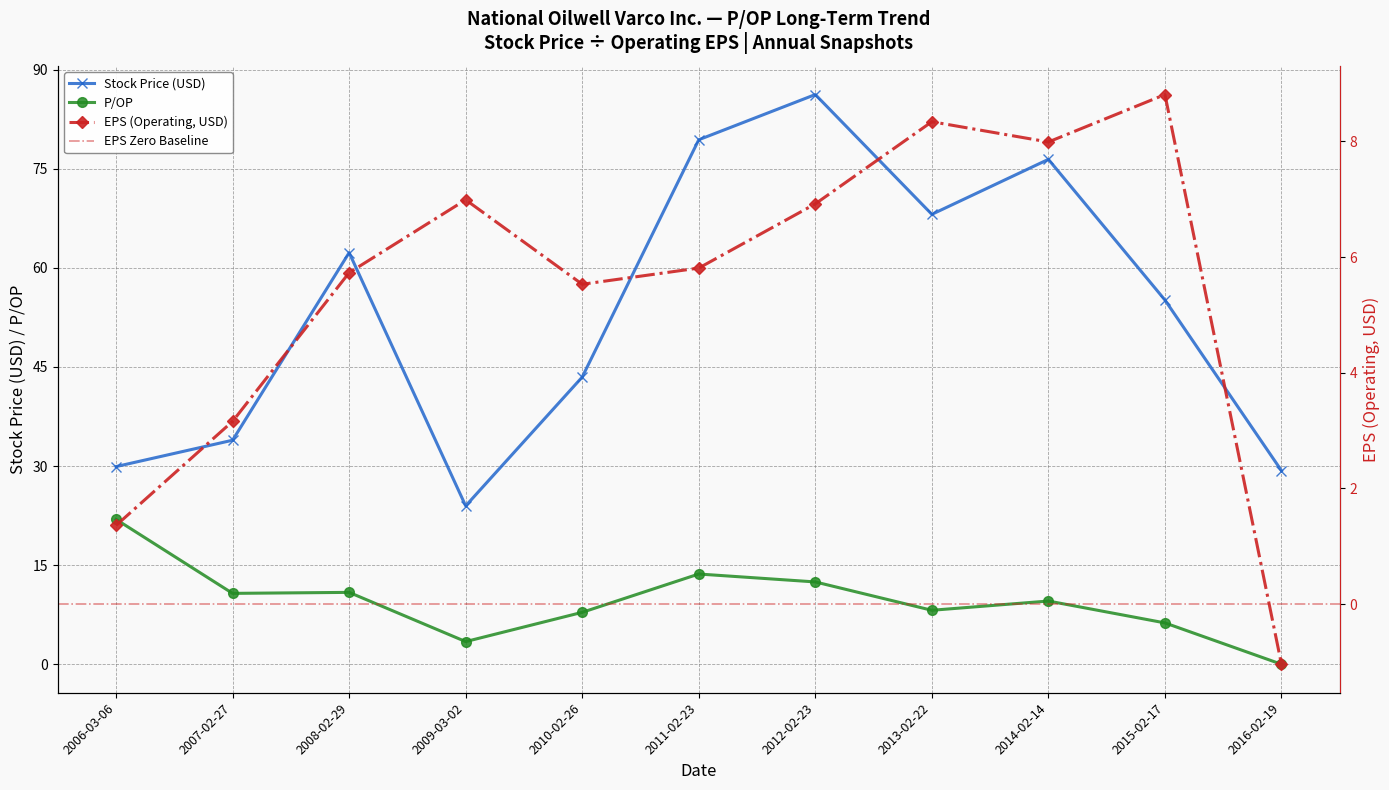

True or false: Stock Price (USD) and P/OP intersect in this chart.

False